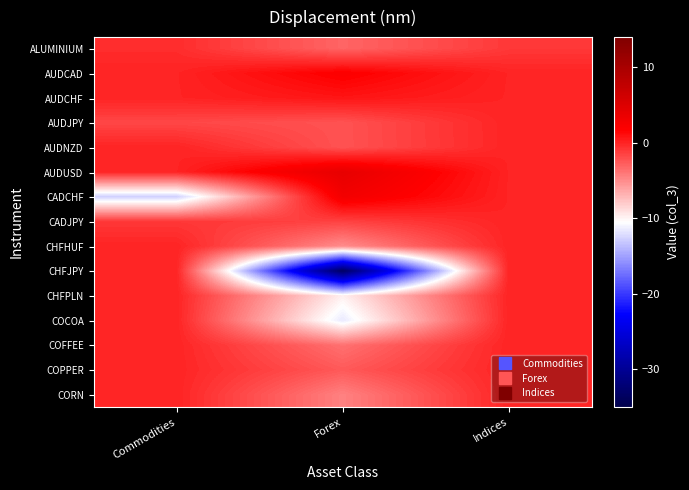

How many categories are shown in the chart?

3